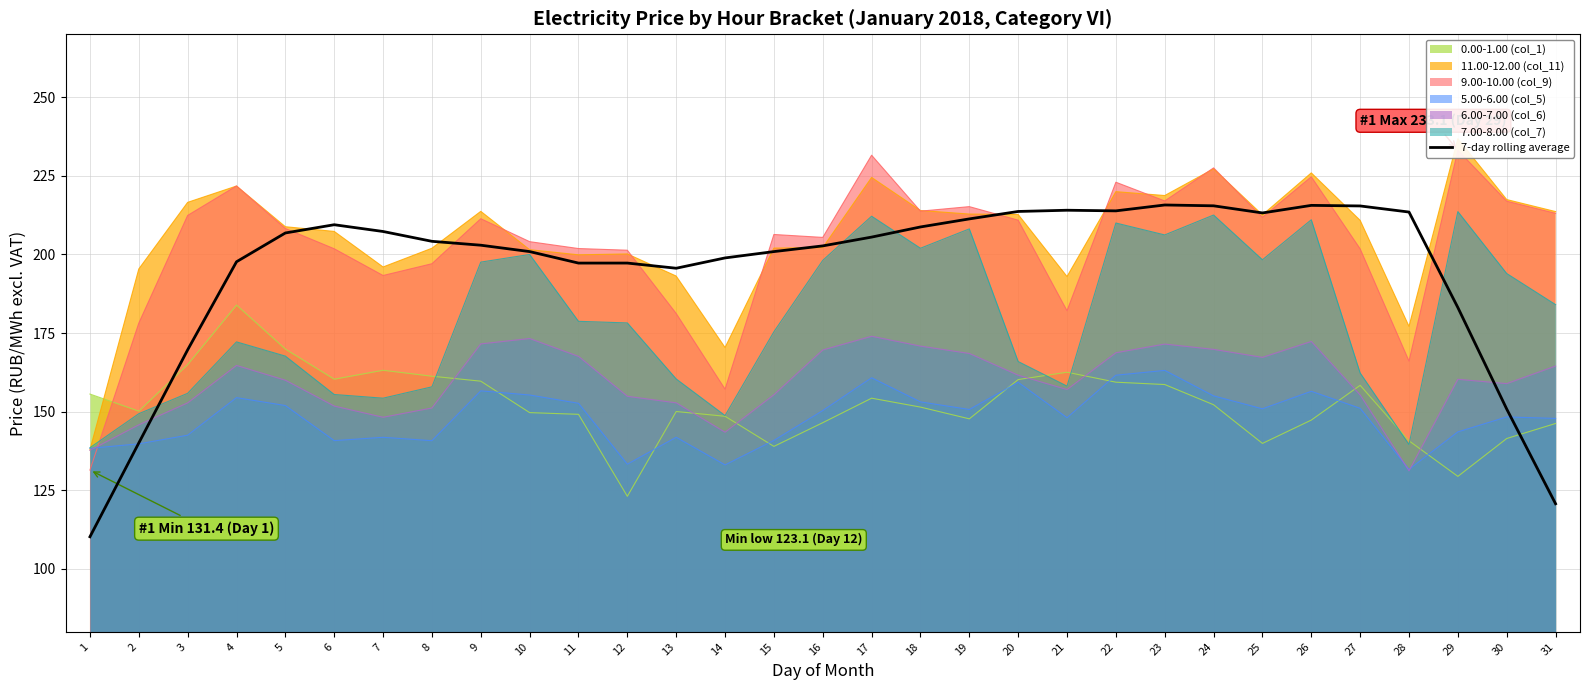

Which category has the lowest value across all series?

1